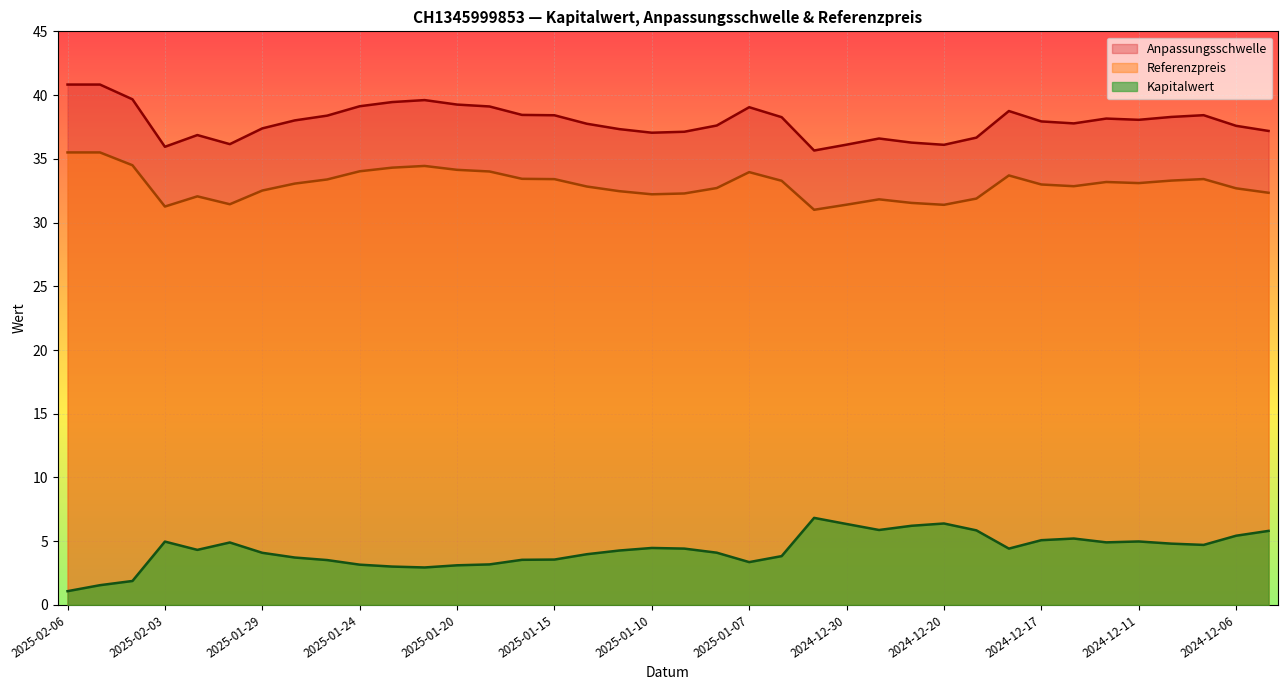

Does the chart display data point markers on the line(s)?

No